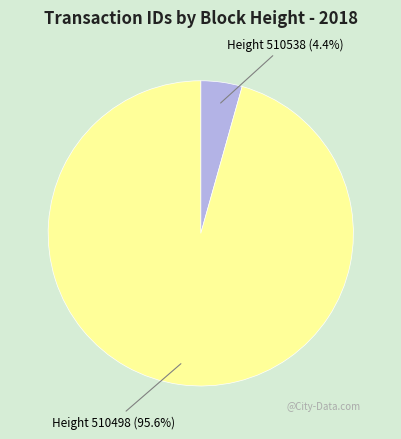

To the nearest percent, what is the difference between the largest and smallest slice percentages?

91%